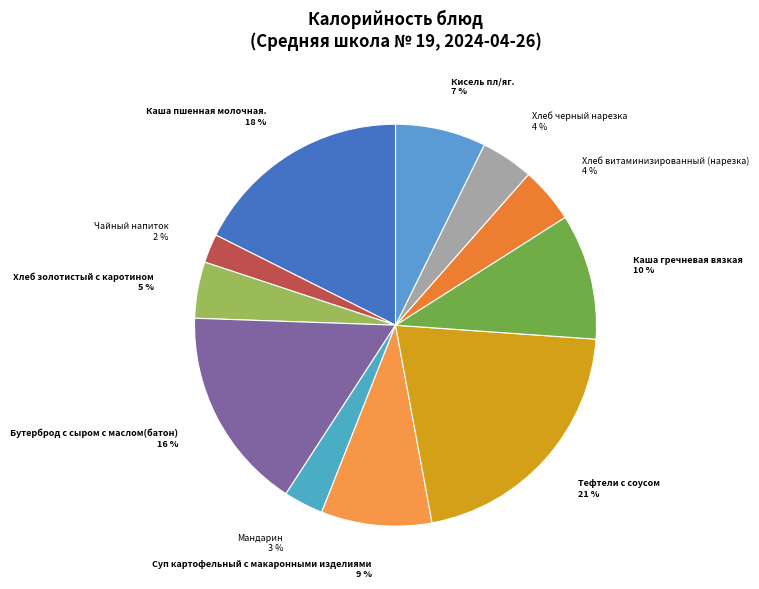

Does Каша гречневая вязкая represent more than half of the total?

No